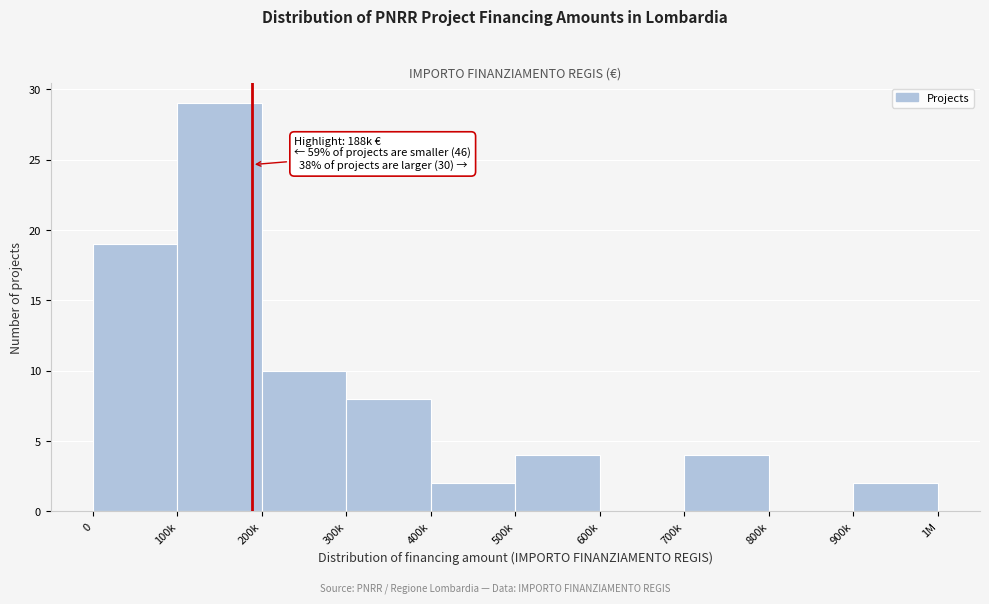

Reading left to right, extract all data points from this chart.

0=19	100k=29	200k=10	300k=8	400k=2	500k=4	600k=0	700k=4	800k=0	900k=2